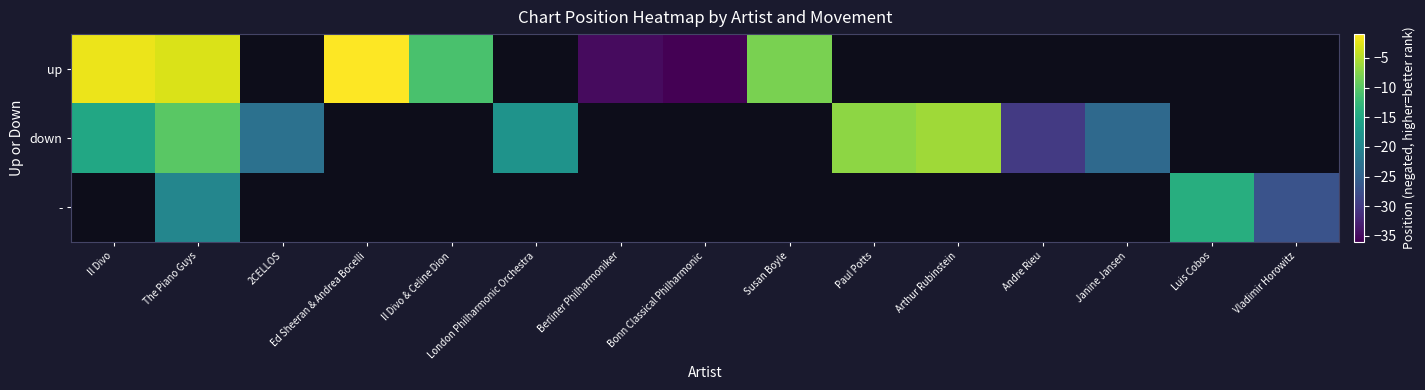

Is the value of - at Janine Jansen greater than the value of up at Il Divo?

No